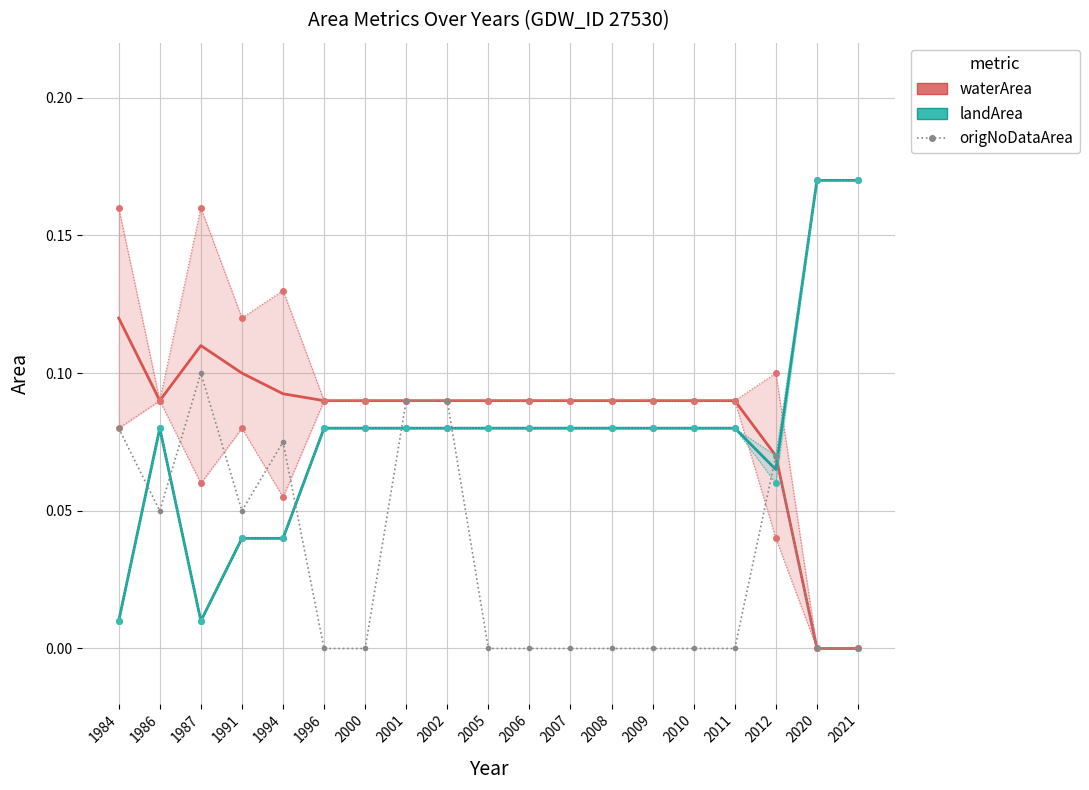

How many distinct data groups are displayed?

3